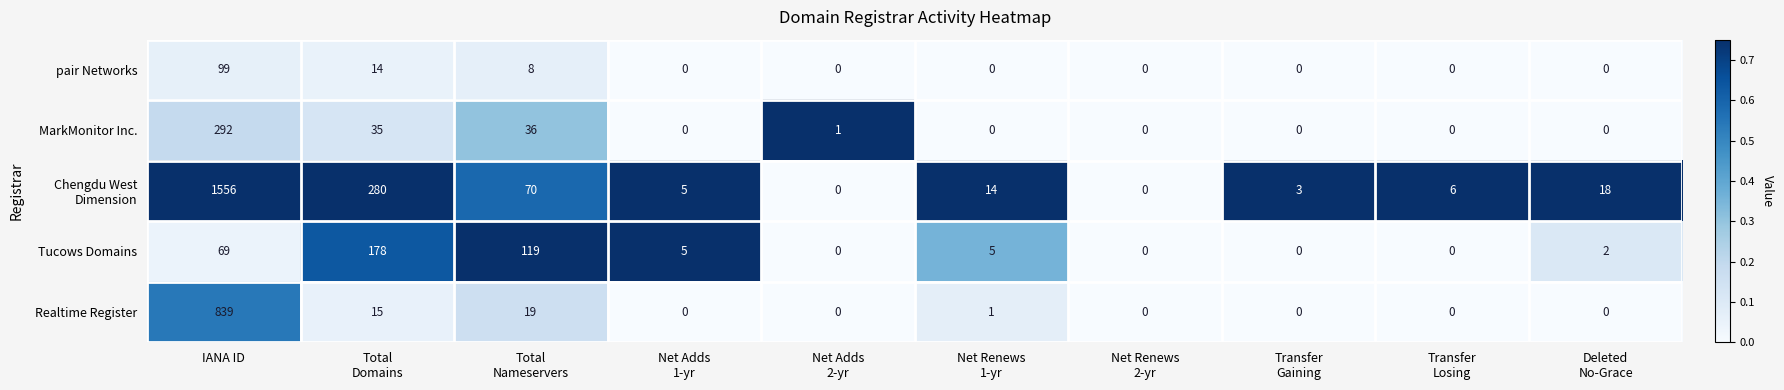

At which category is the sum across all series the highest?

IANA ID